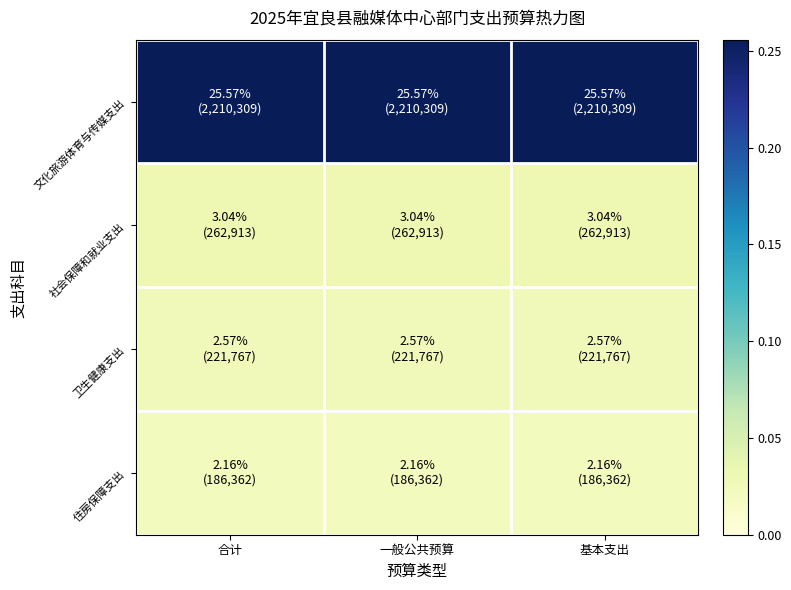

Reading right to left, extract all data points from this chart.

文化旅游体育与传媒支出: 基本支出=0.3	一般公共预算=0.3	合计=0.3
社会保障和就业支出: 基本支出=0.0	一般公共预算=0.0	合计=0.0
卫生健康支出: 基本支出=0.0	一般公共预算=0.0	合计=0.0
住房保障支出: 基本支出=0.0	一般公共预算=0.0	合计=0.0